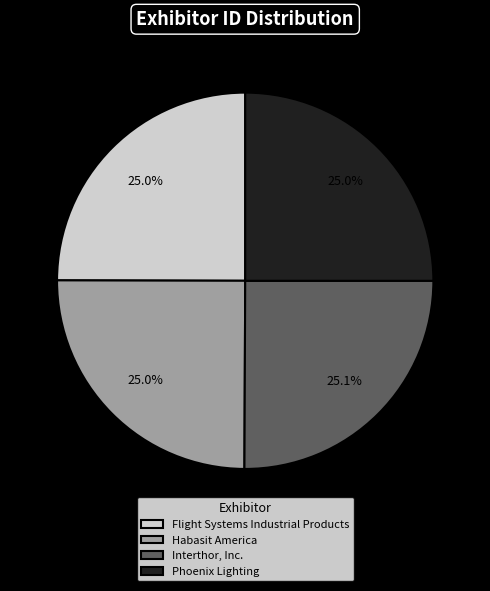

How many segments does this pie chart have?

4